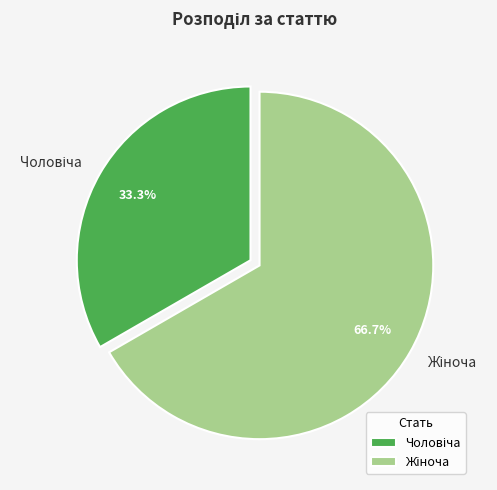

To the nearest percent, what is the average slice percentage?

50%